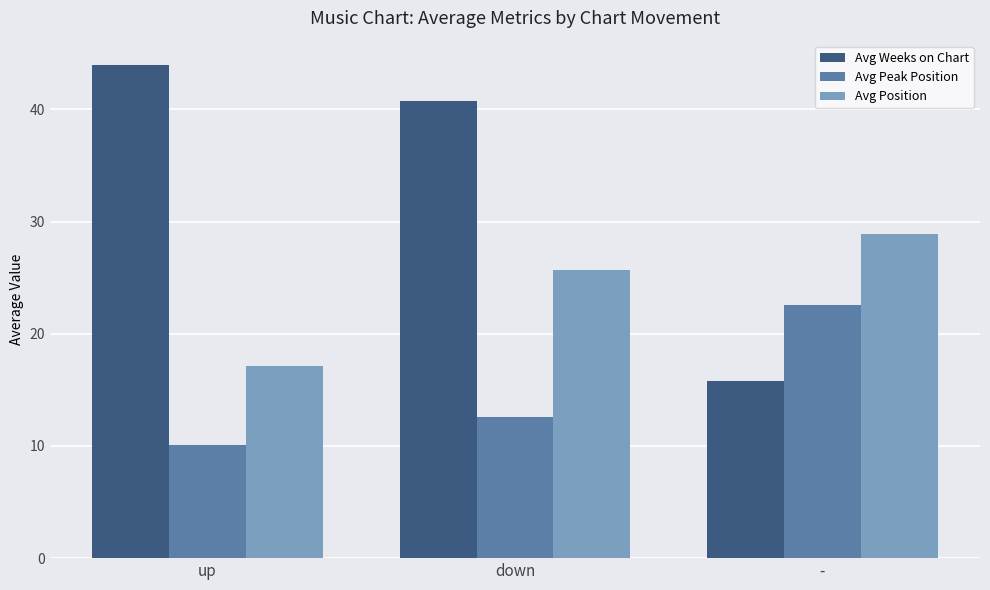

Between down and -, which series saw the biggest shift?

Avg Weeks on Chart